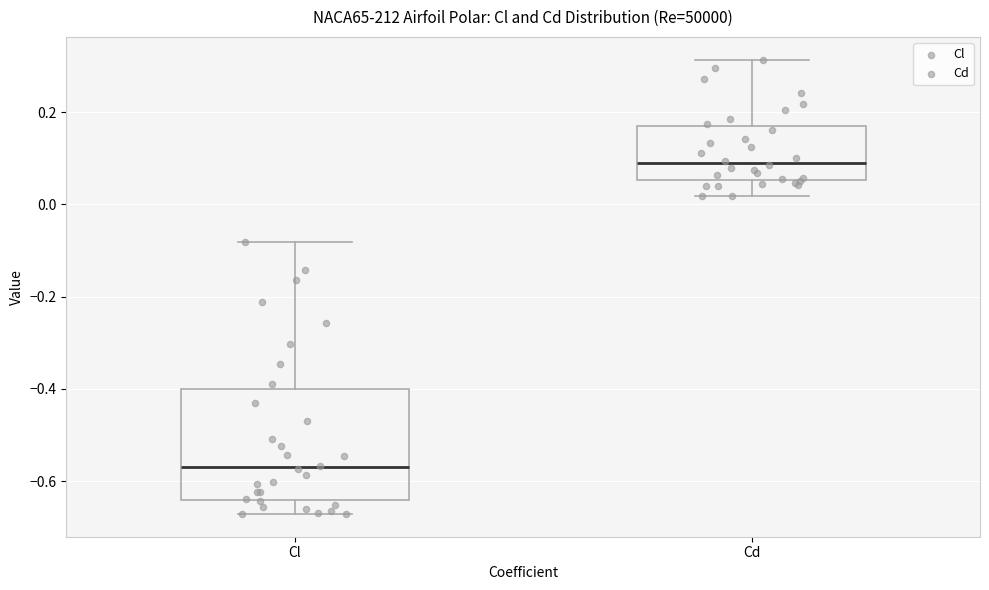

Which box is the tallest, from its lower edge to its upper edge?

Cl